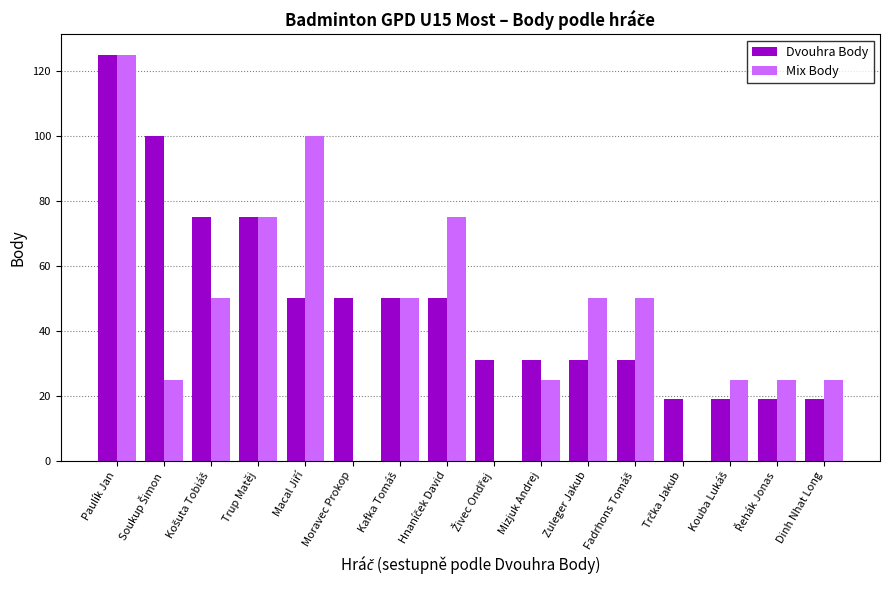

At which category is the sum across all series the highest?

Paulík Jan